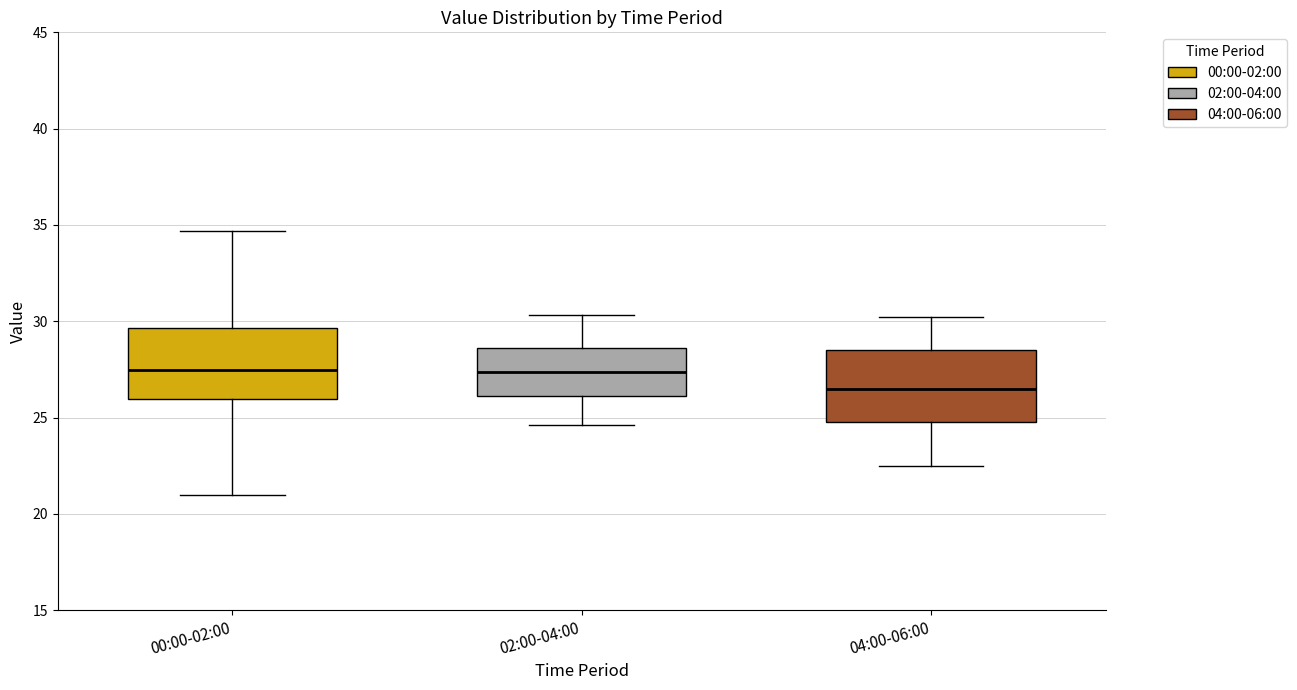

Where does the lower whisker of the box for 00:00-02:00 end on the y-axis? The values are not printed on the chart, so give them approximately, as read against the axis.

21.0